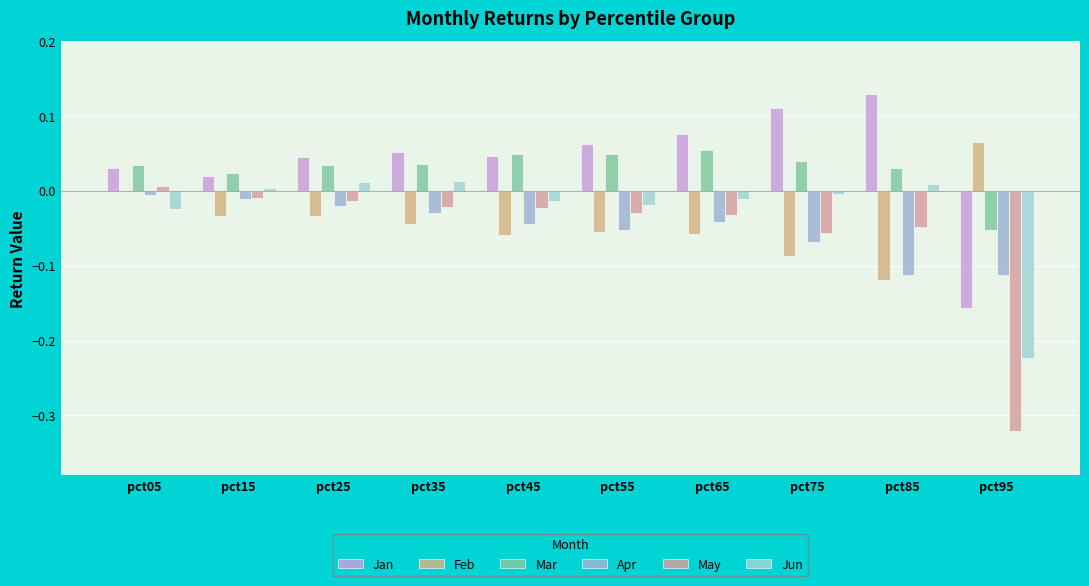

At pct55, list the series in order from largest to smallest.

Jan, Mar, Jun, May, Apr, Feb